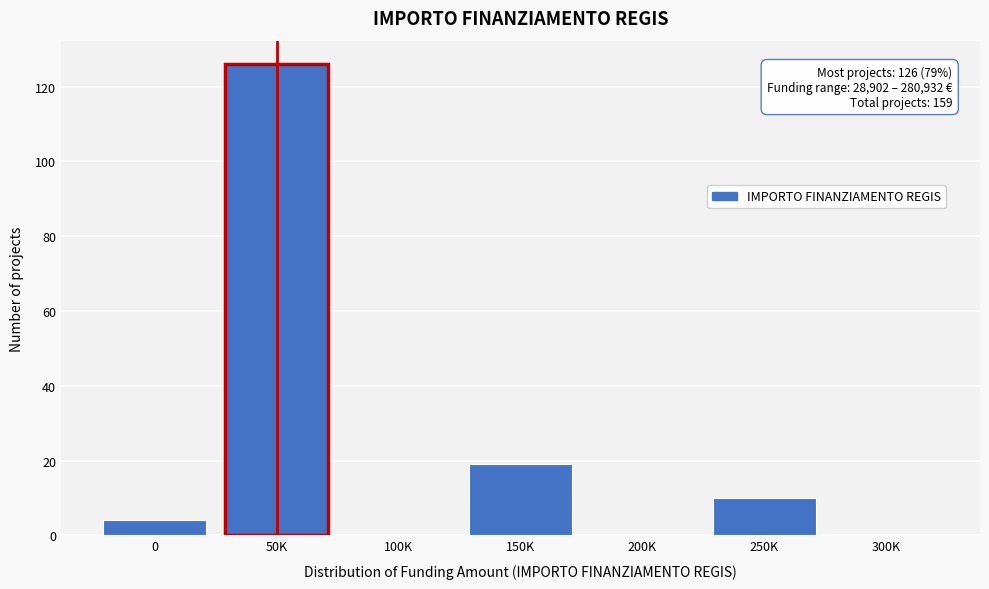

Reading left to right, what are all the values shown in this chart?

0=4	50K=126	100K=0	150K=19	200K=0	250K=10	300K=0